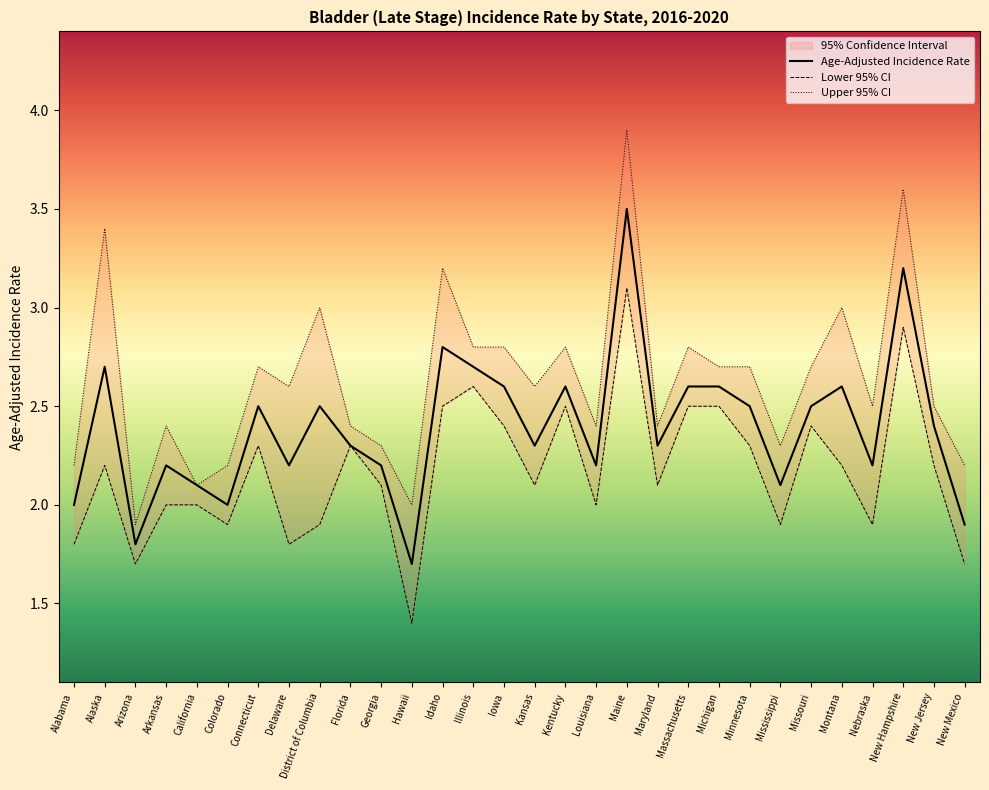

The value of Age-Adjusted Incidence Rate at Florida is 2.3. True or false?

True